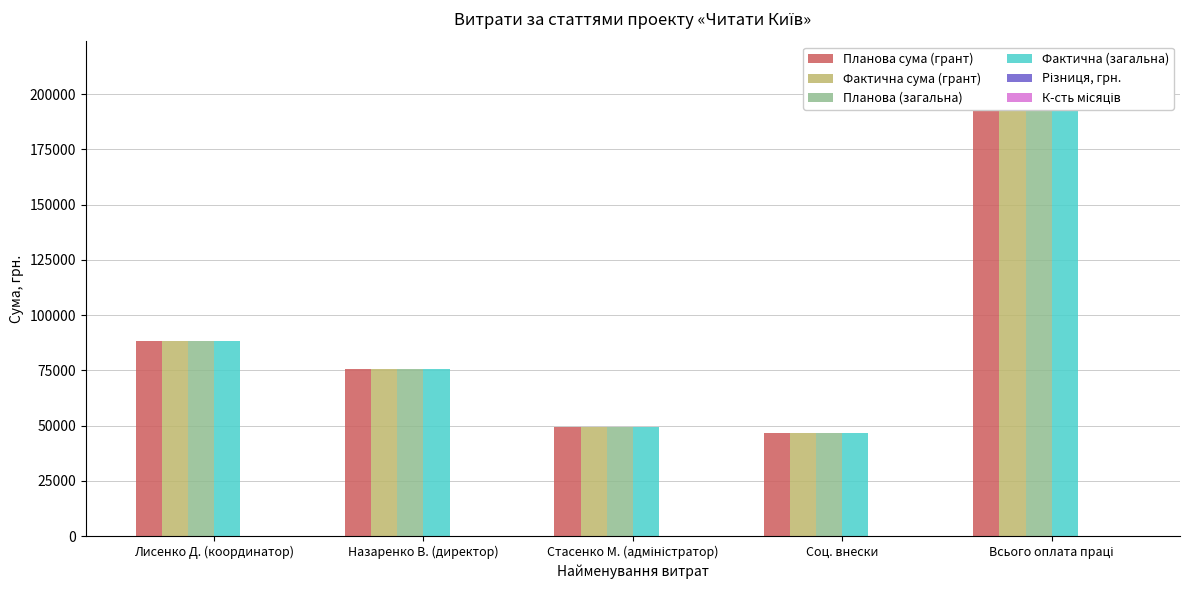

Reading right to left, transcribe all the data shown in this chart.

Планова сума (грант): 213200.0	46904.0	49200.0	75850.0	88150.0
Фактична сума (грант): 213200.0	46904.0	49200.0	75850.0	88150.0
Планова (загальна): 213200.0	46904.0	49200.0	75850.0	88150.0
Фактична (загальна): 213200.0	46904.0	49200.0	75850.0	88150.0
Різниця, грн.: 0.0	0.0	0.0	0.0	0.0
К-сть місяців: 12.3	4.1	4.1	4.1	4.1